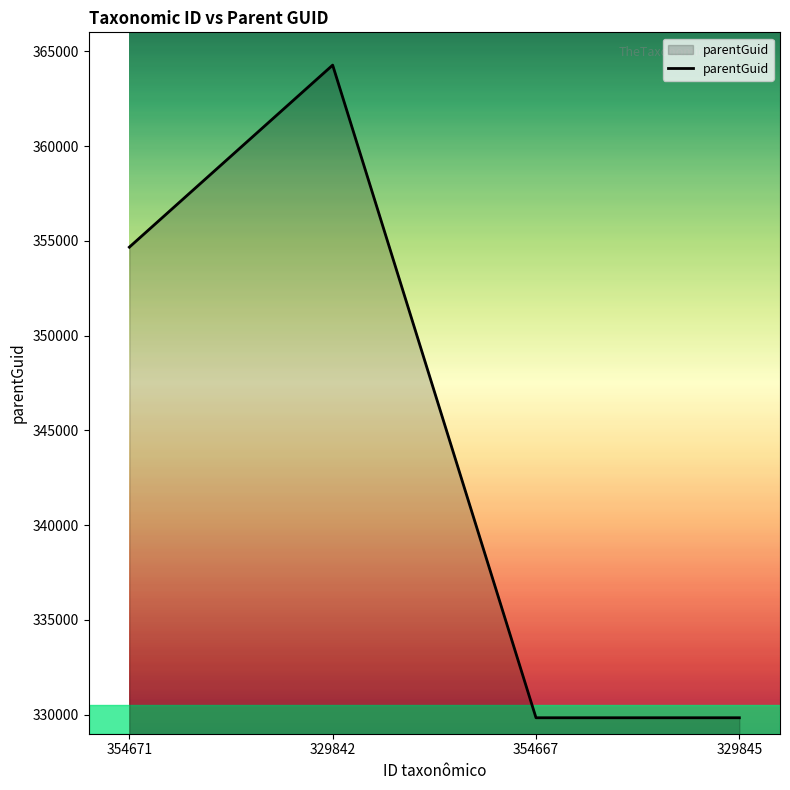

What is the average value?

344656